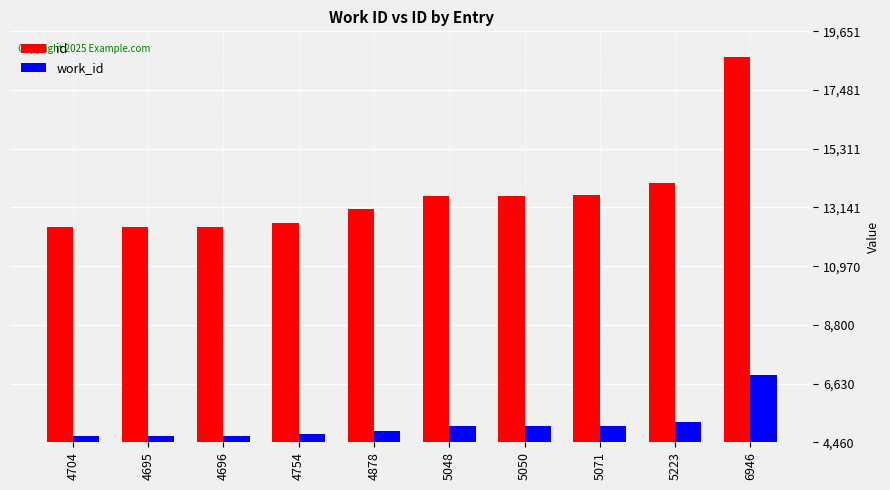

Which category has the highest value in the work_id series?

6946